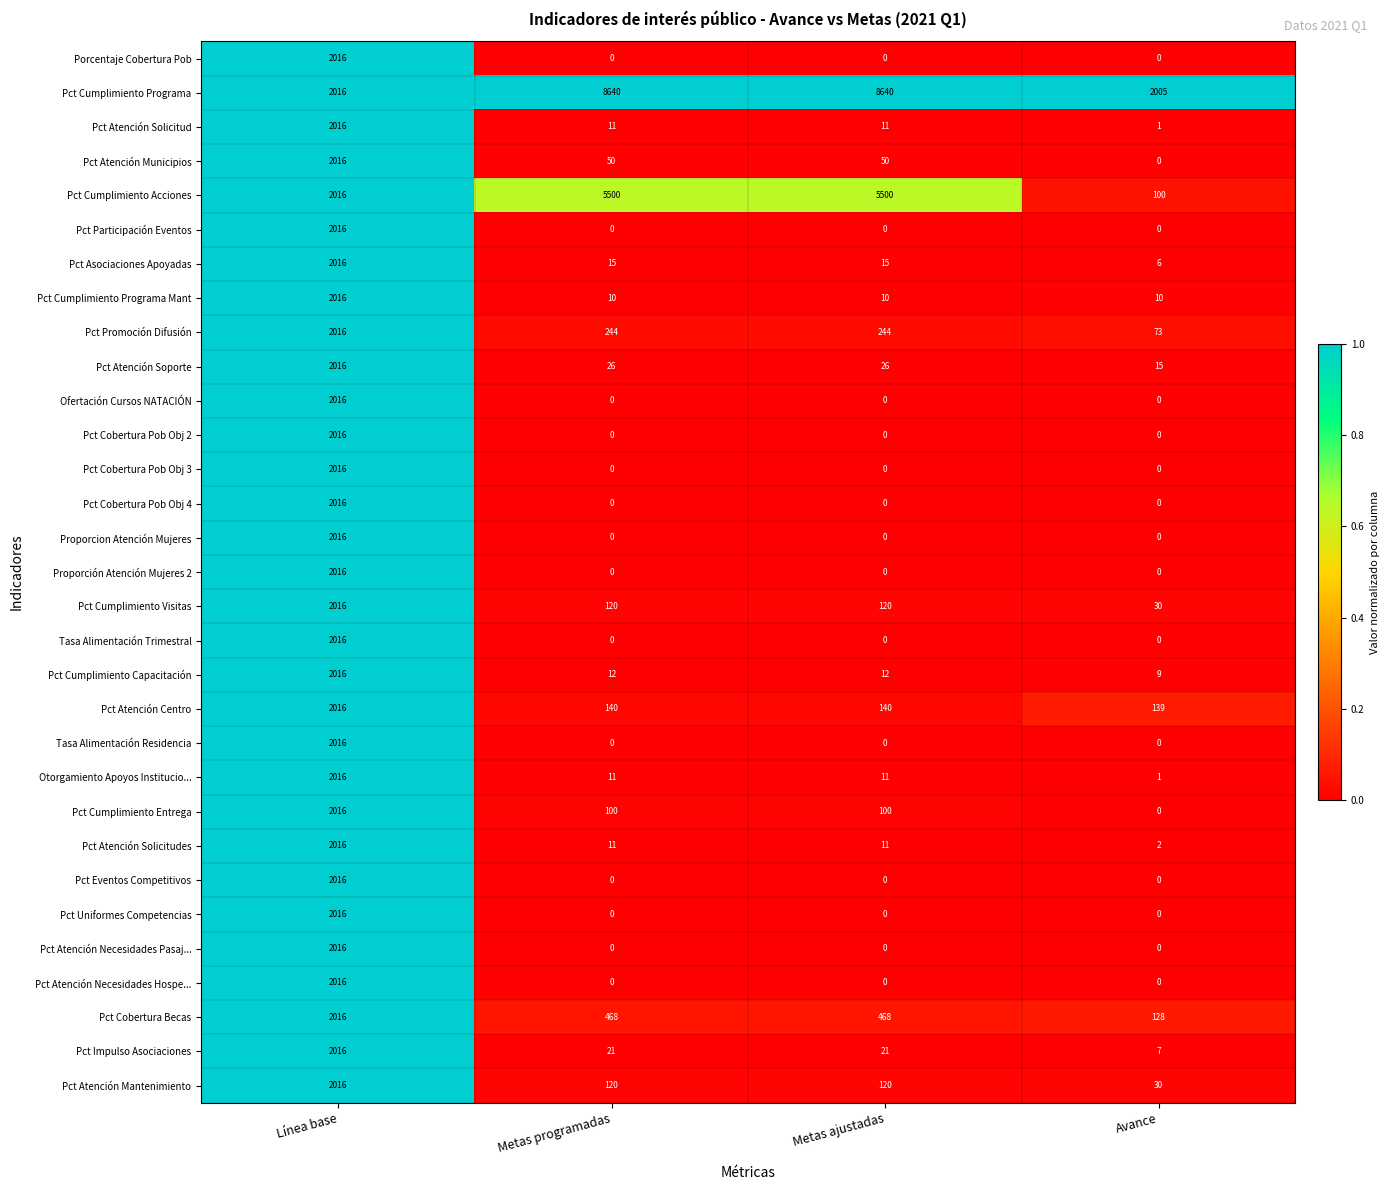

Is it true that Pct Atención Soporte equals 26 at Metas ajustadas?

True